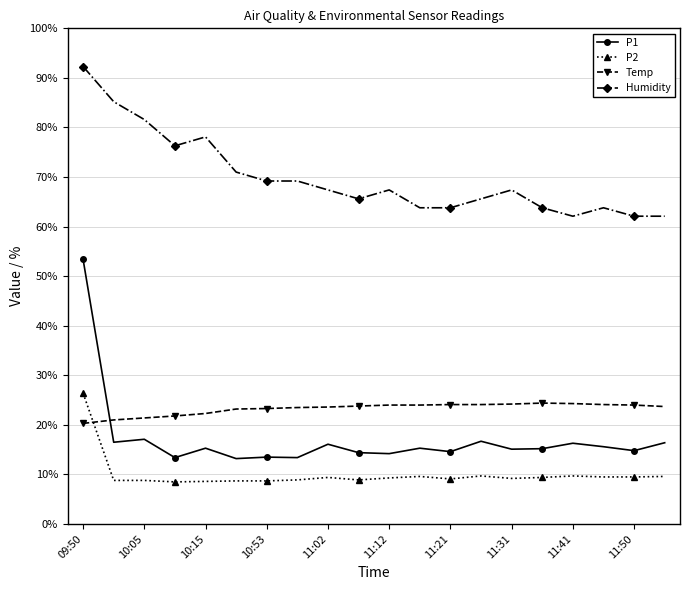

True or false: Humidity and P1 cross at least once.

False